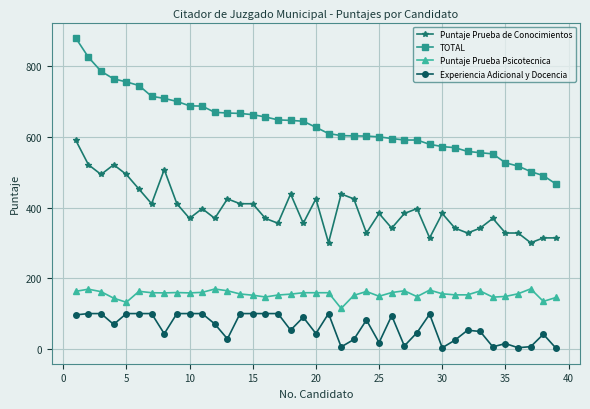

What is the greatest value displayed?

879.5